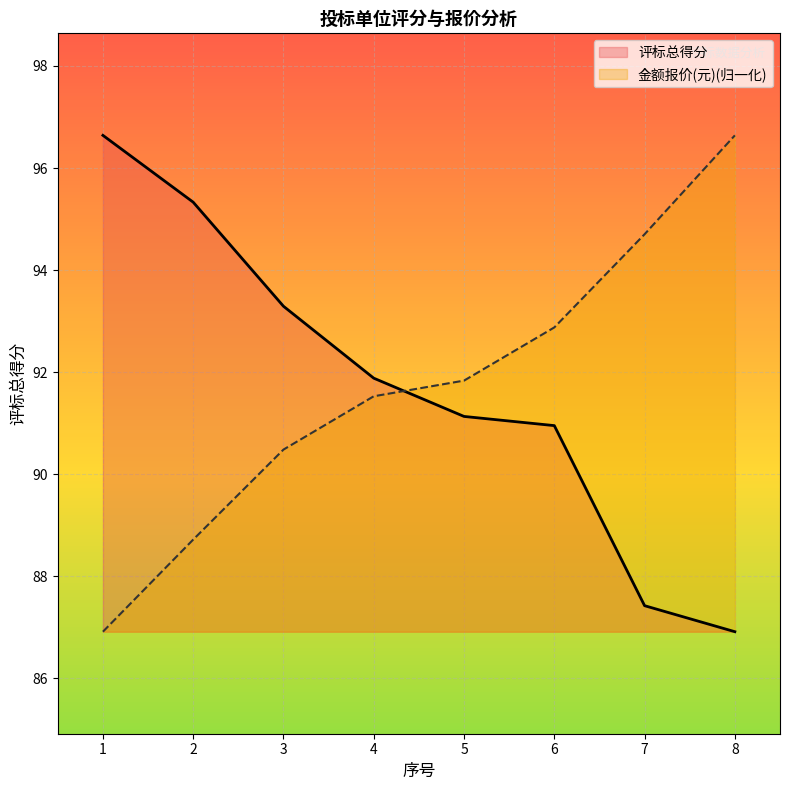

What is the highest value of the 评标总得分 series?

96.6